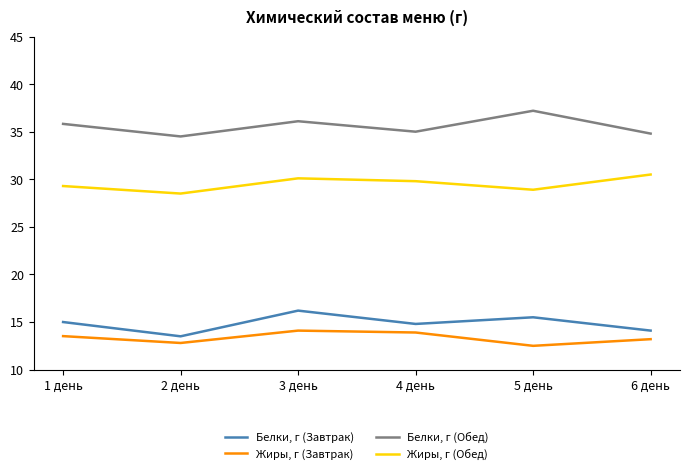

What is the difference between the maximum and minimum values in the Жиры, г (Обед) series?

2.0